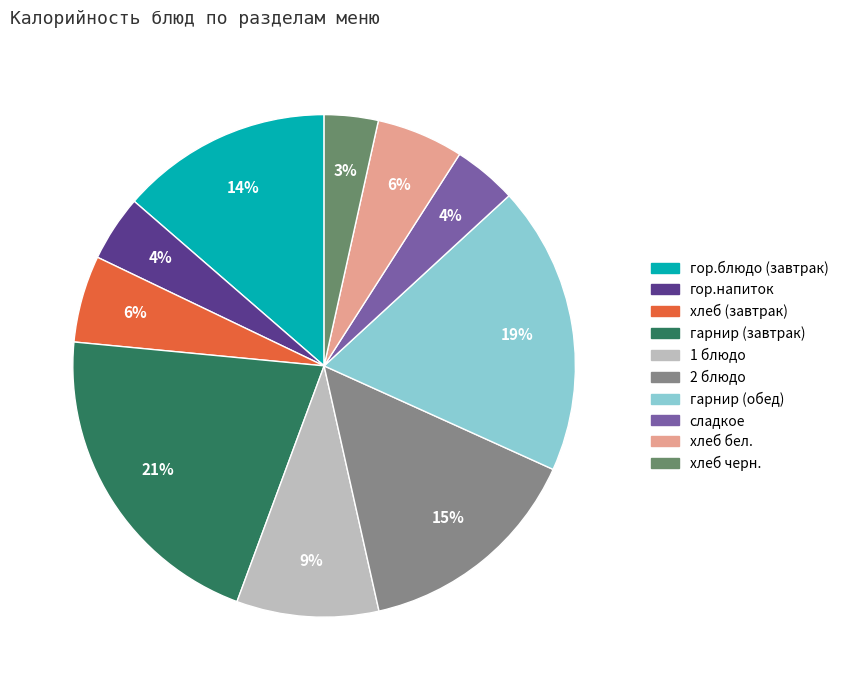

What is the largest slice in the pie chart?

гарнир (завтрак)